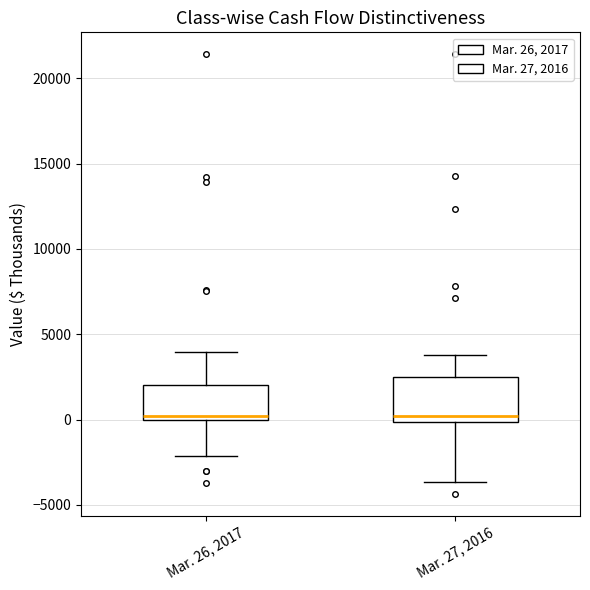

Comparing the boxes themselves (not the whiskers), which one is the tallest?

Mar. 27, 2016